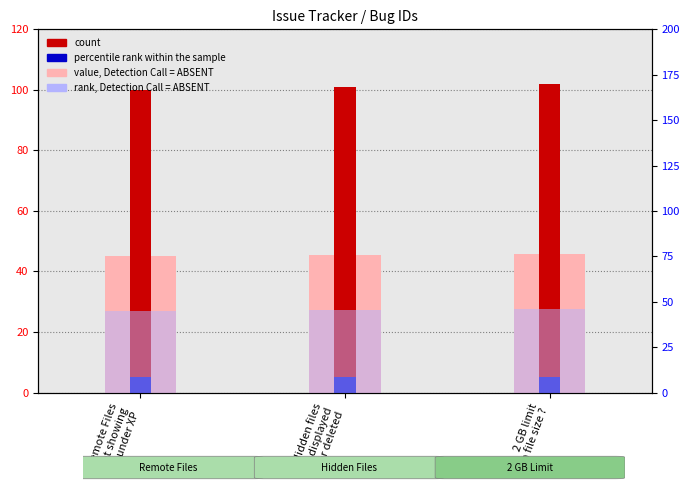

Reading left to right, transcribe all the data shown in this chart.

rank, Detection Call = ABSENT: 45.0	45.5	45.9
count: 100.0	101.0	102.0
percentile rank within the sample: 5.0	5.1	5.1
value, Detection Call = ABSENT: 45.0	45.5	45.9